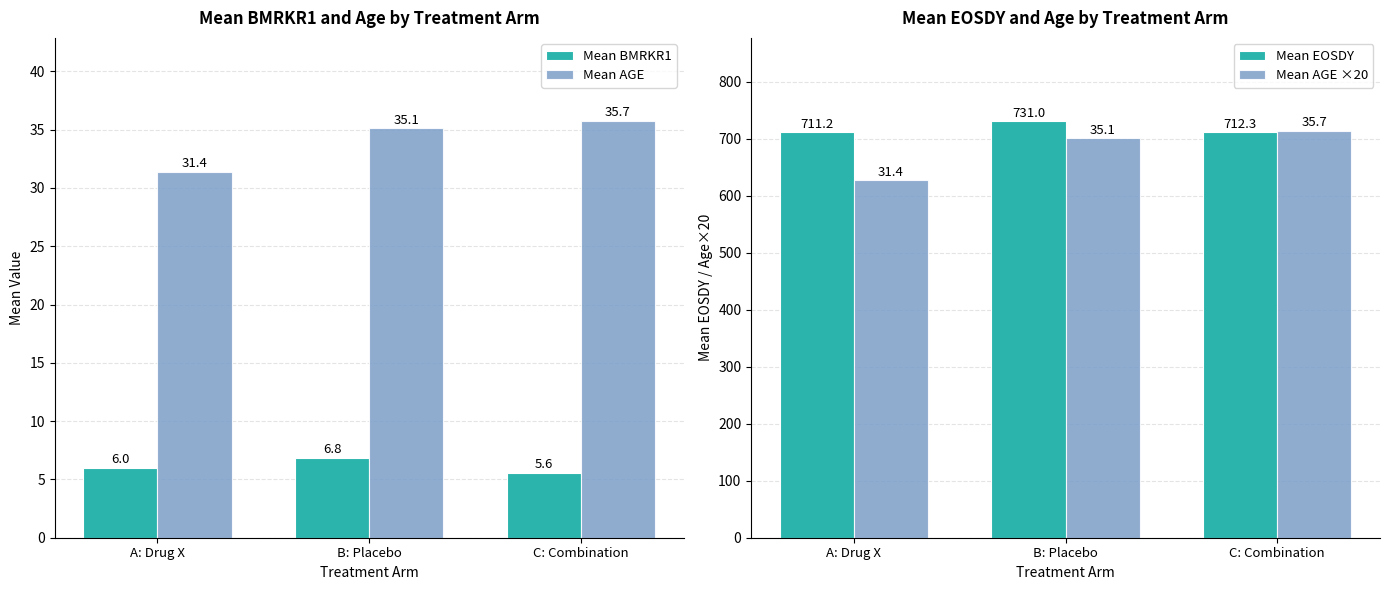

What is the label of the 2nd bar from the left?

B: Placebo